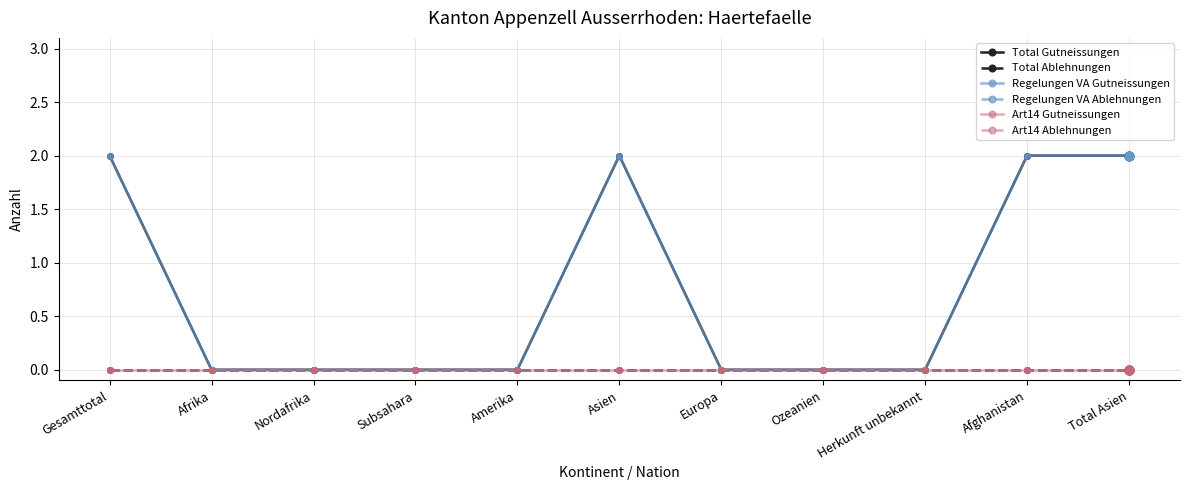

Which series has the largest total across all categories?

Total Gutneissungen